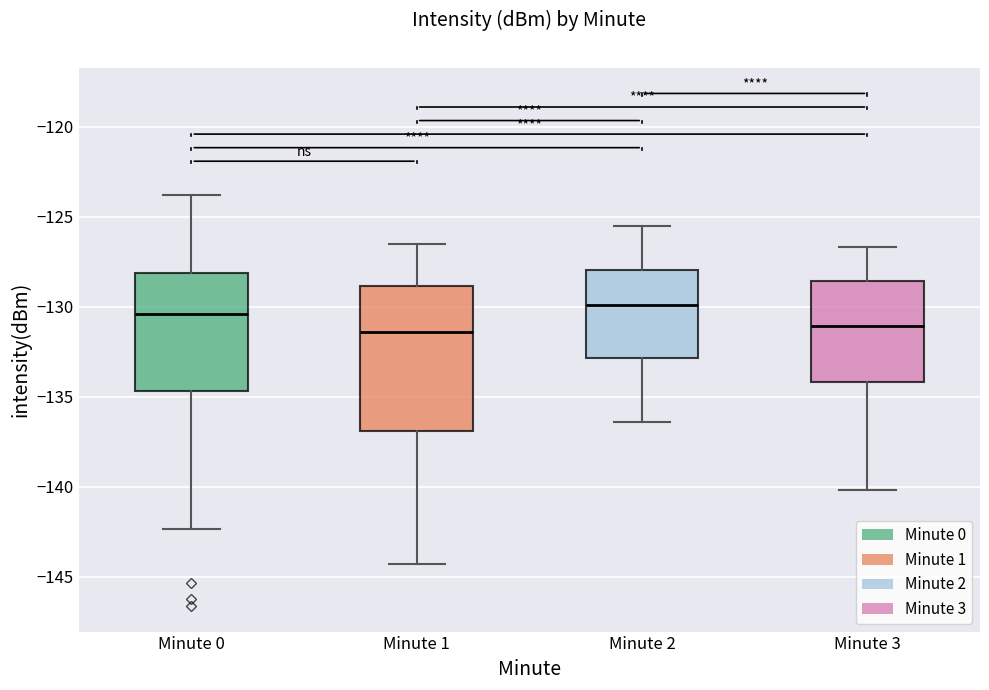

Reading left to right, read every box against the y-axis: the position of its median line, the range the box covers, and the ends of its whiskers. The values are not printed on the chart, so give them approximately, as read against the axis.

Minute 0: median -130.5, box -134.5 to -128.0, whiskers -142.5 to -124.0
Minute 1: median -131.5, box -137.0 to -129.0, whiskers -144.5 to -126.5
Minute 2: median -130.0, box -133.0 to -128.0, whiskers -136.5 to -125.5
Minute 3: median -131.0, box -134.0 to -128.5, whiskers -140.0 to -126.5